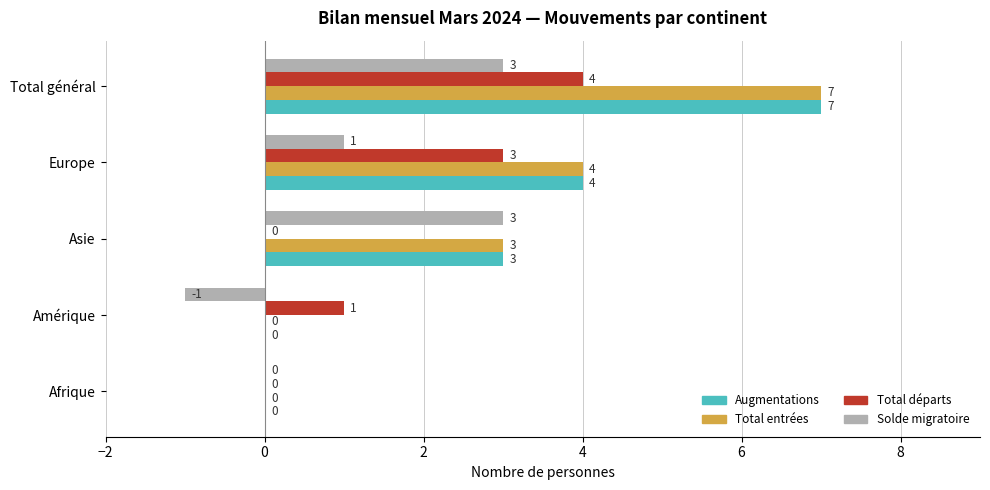

Is the value of Total entrées at Europe greater than the value of Solde migratoire at Asie?

Yes